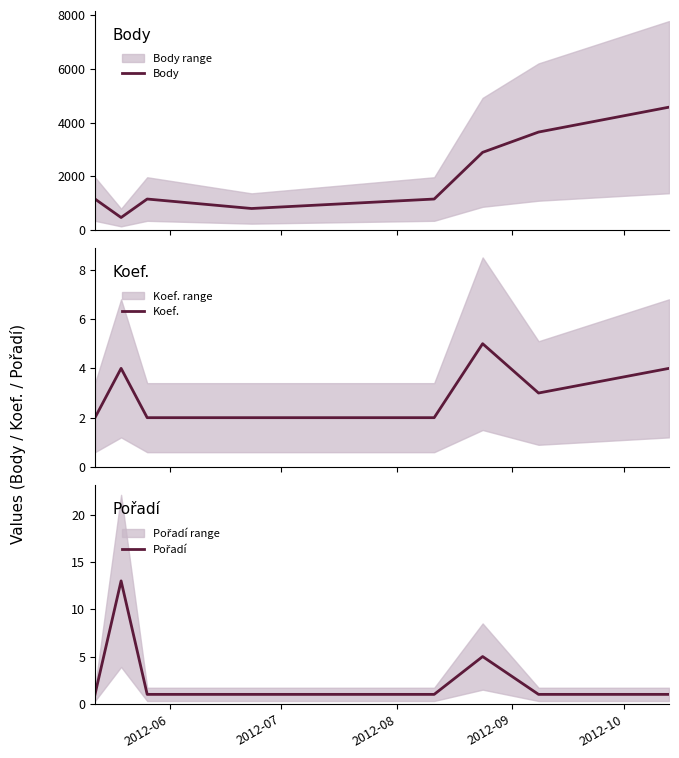

What is the lowest value of the Body series?

469